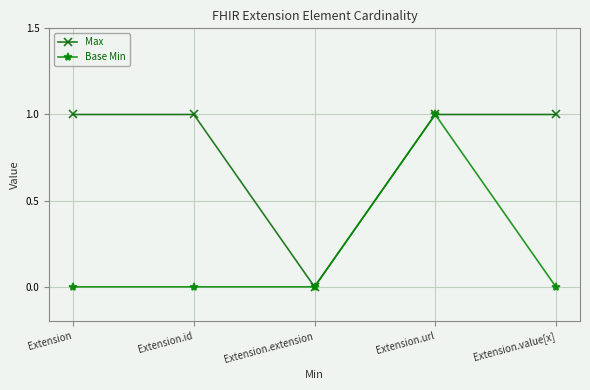

What is the greatest value displayed?

1